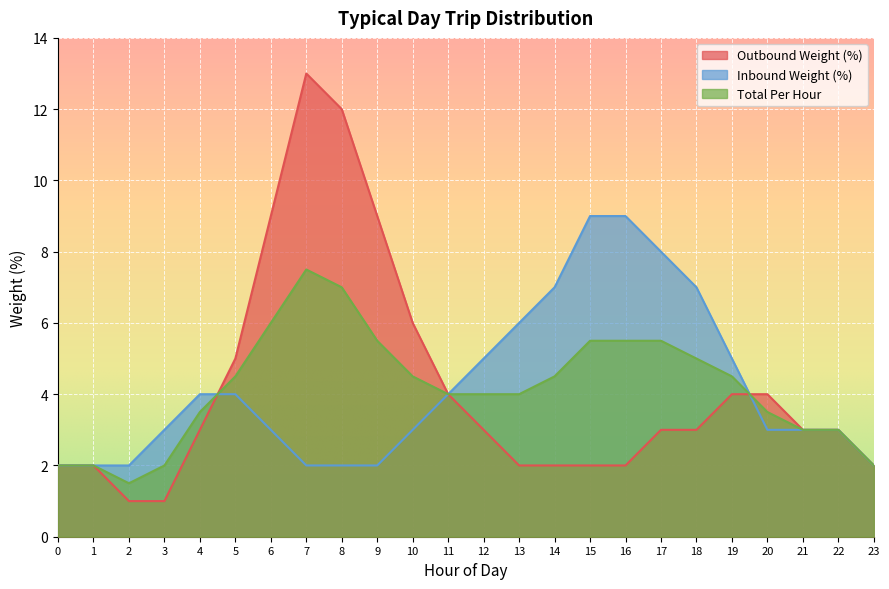

What is the sum of the Inbound Weight (%) values at 13 and 0?

8.0